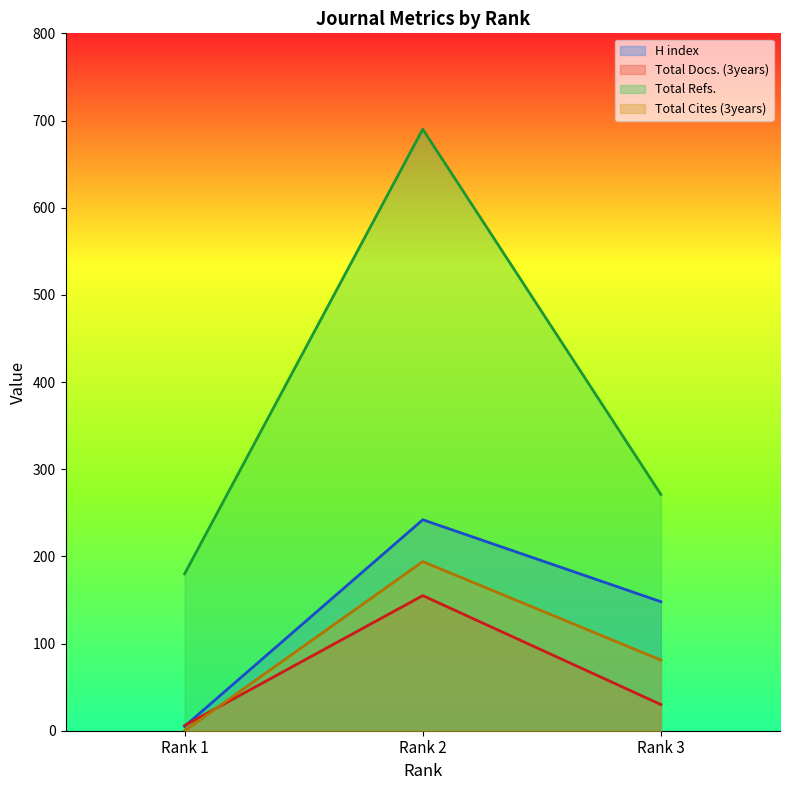

The value of Total Cites (3years) at Rank 2 is 194. True or false?

True